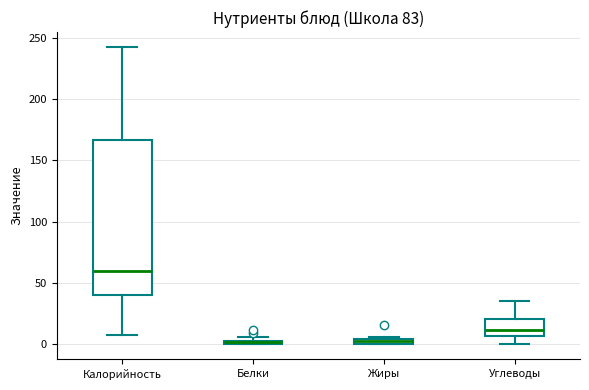

Comparing the boxes themselves (not the whiskers), which one is the tallest?

Калорийность